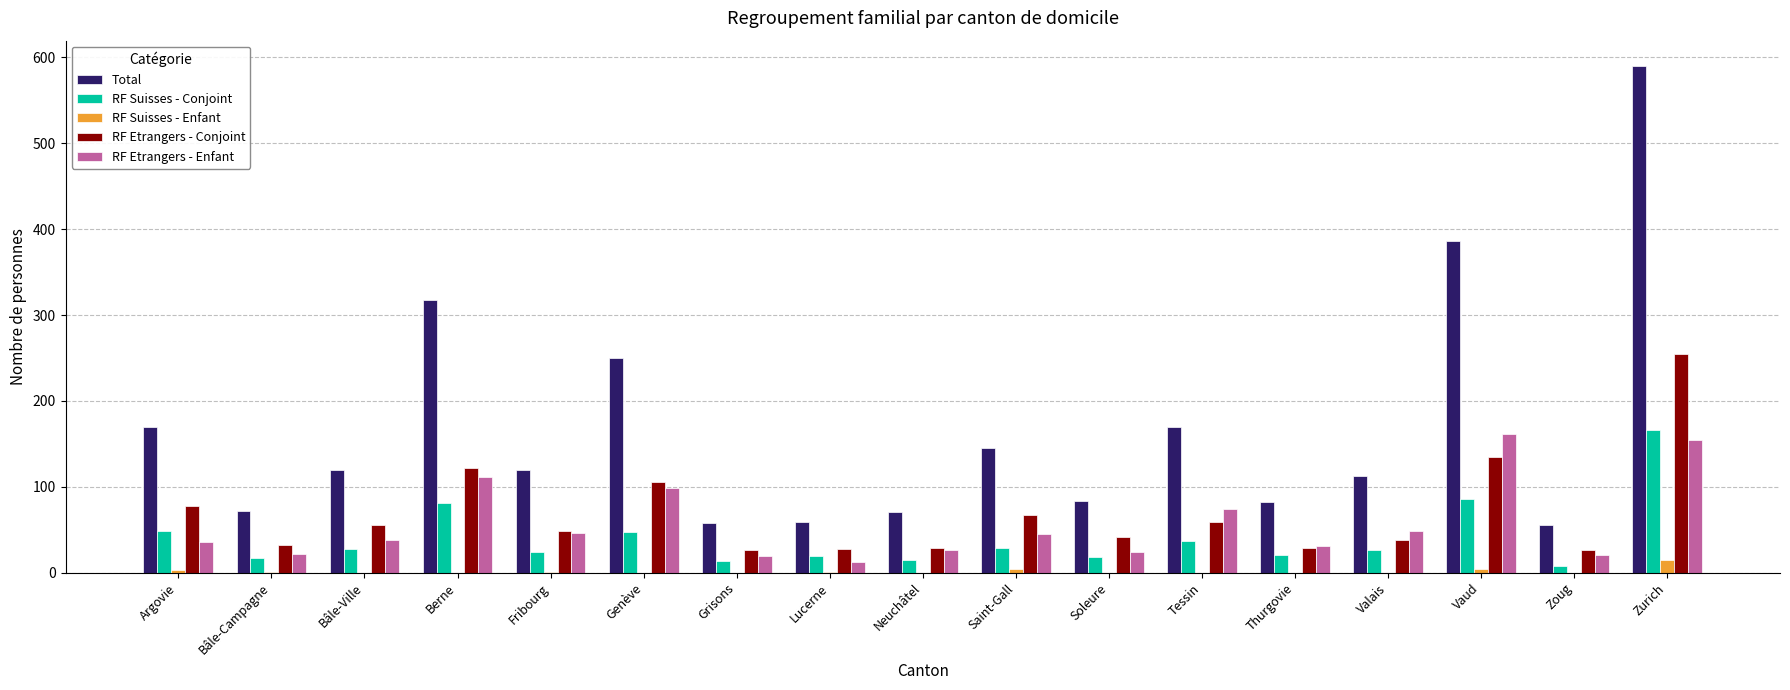

At which category is the sum across all series the highest?

Zurich